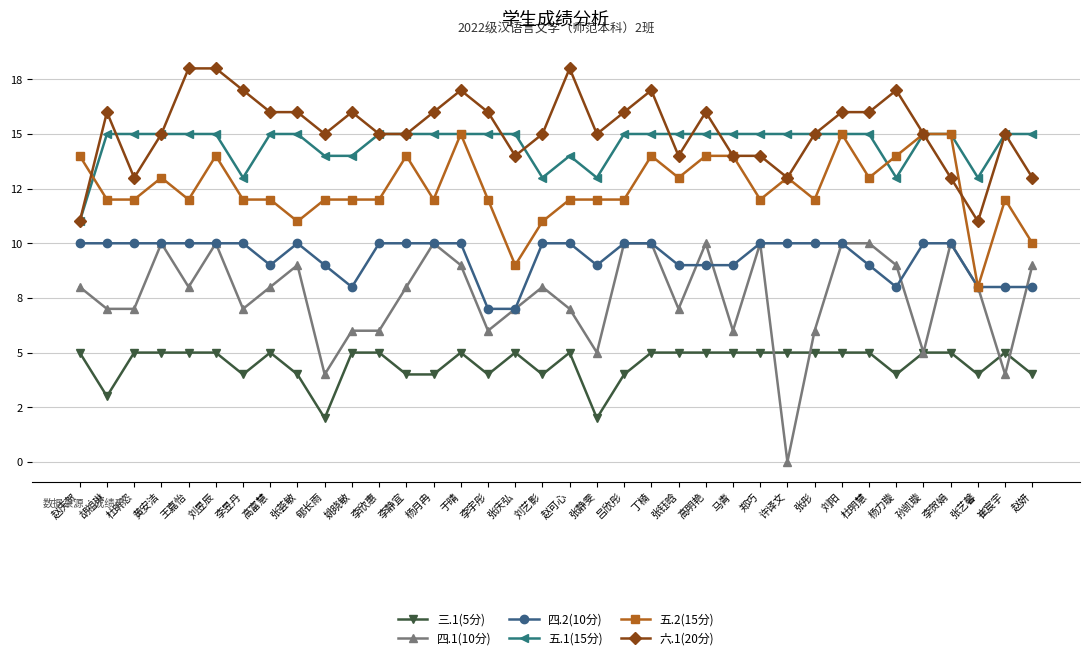

Does the chart display data point markers on the line(s)?

Yes